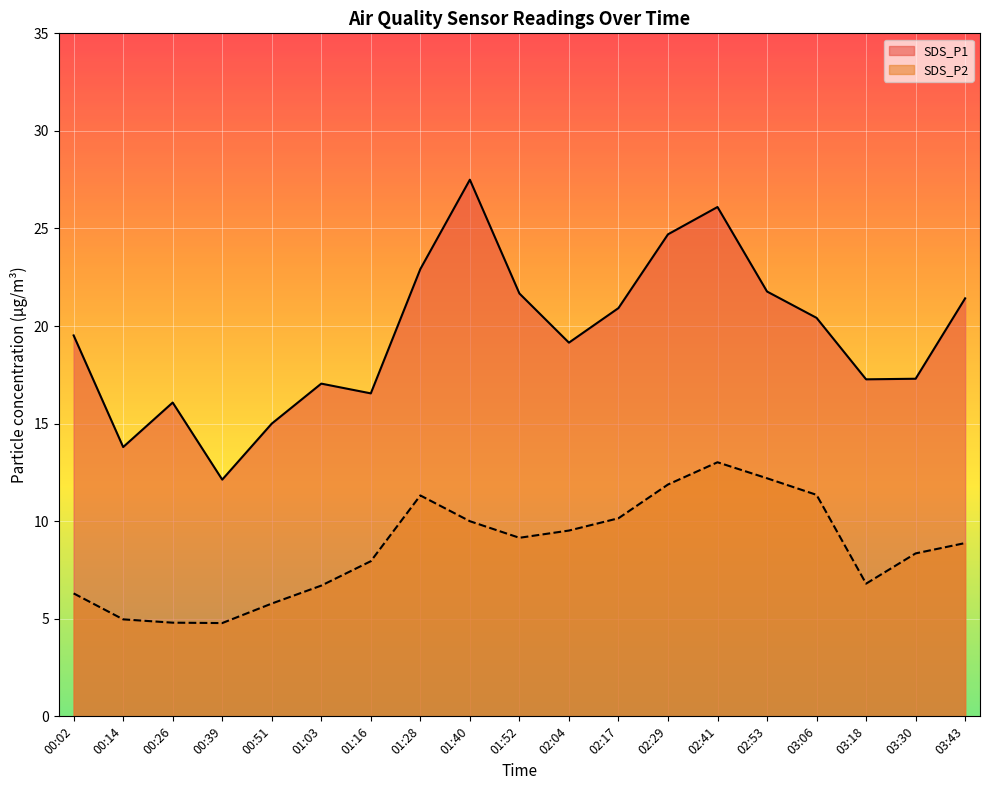

What is the difference between the second highest and second lowest values in the SDS_P1 series?

12.3